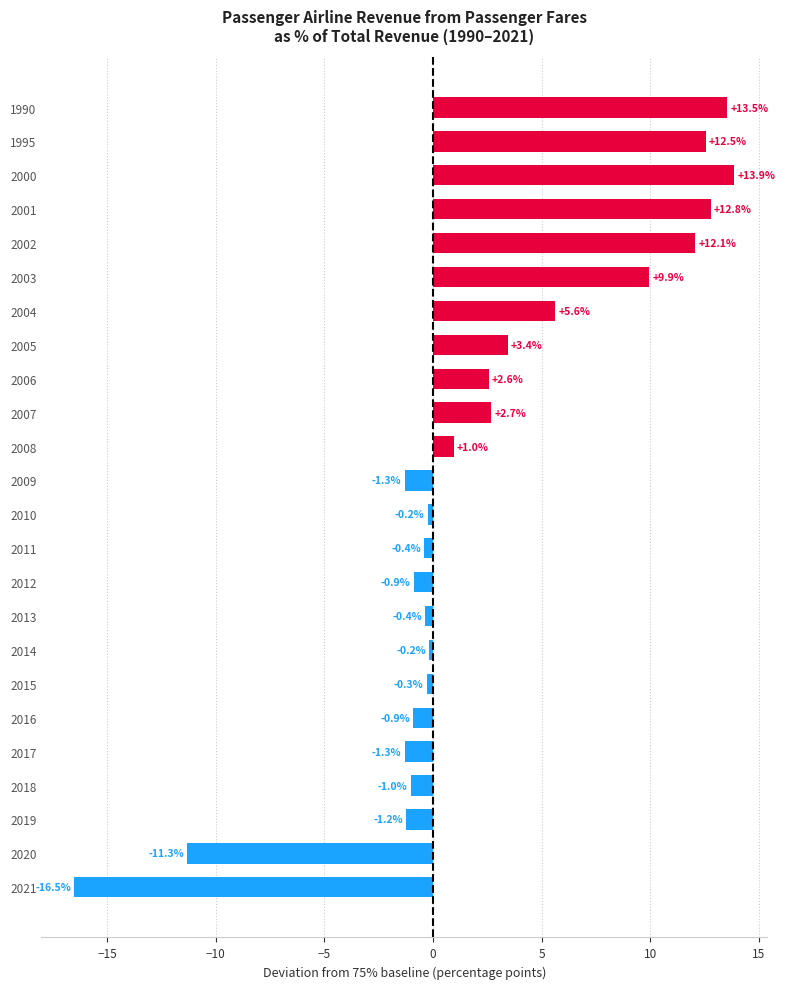

The chart shows a value of -1.0 at 2018. True or false?

True